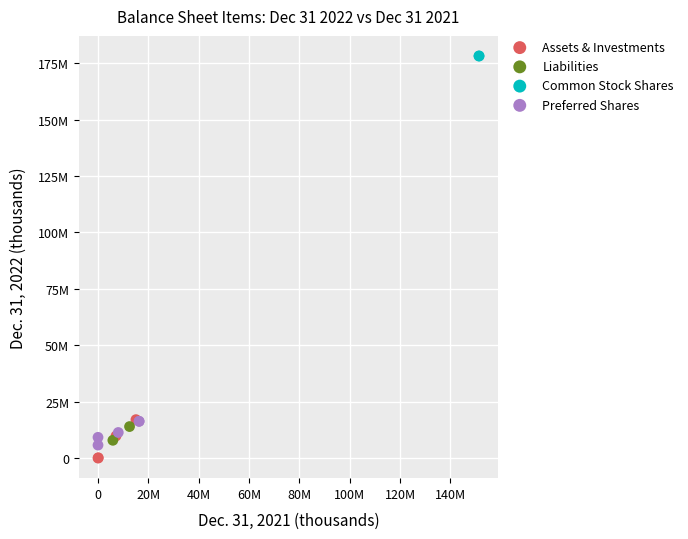

Which series reaches the minimum Y coordinate?

Assets & Investments